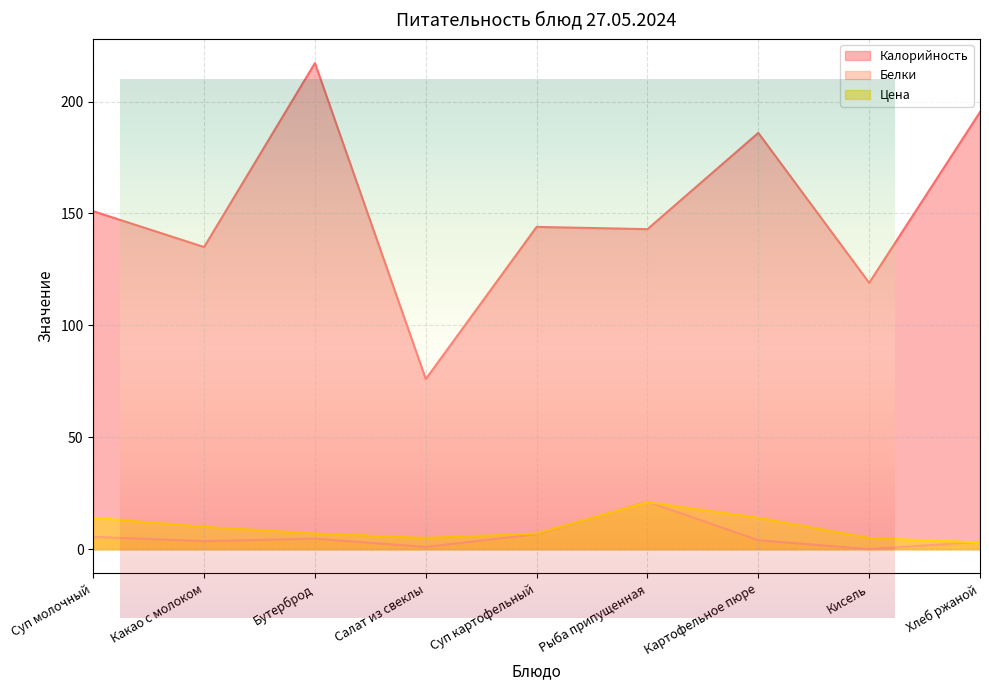

What is the sum of the Калорийность values at Картофельное пюре and Какао с молоком?

321.0